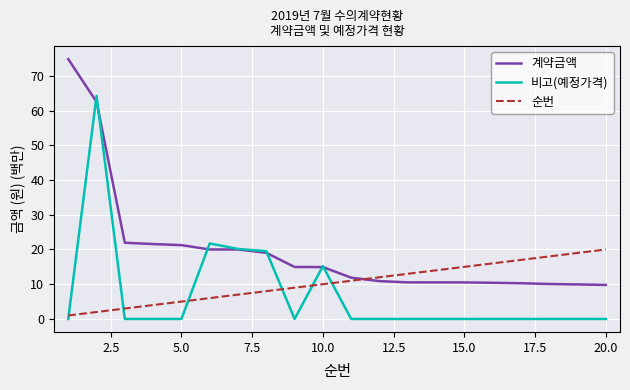

Rank the series by their average value, from lowest to highest.

비고(예정가격), 순번, 계약금액